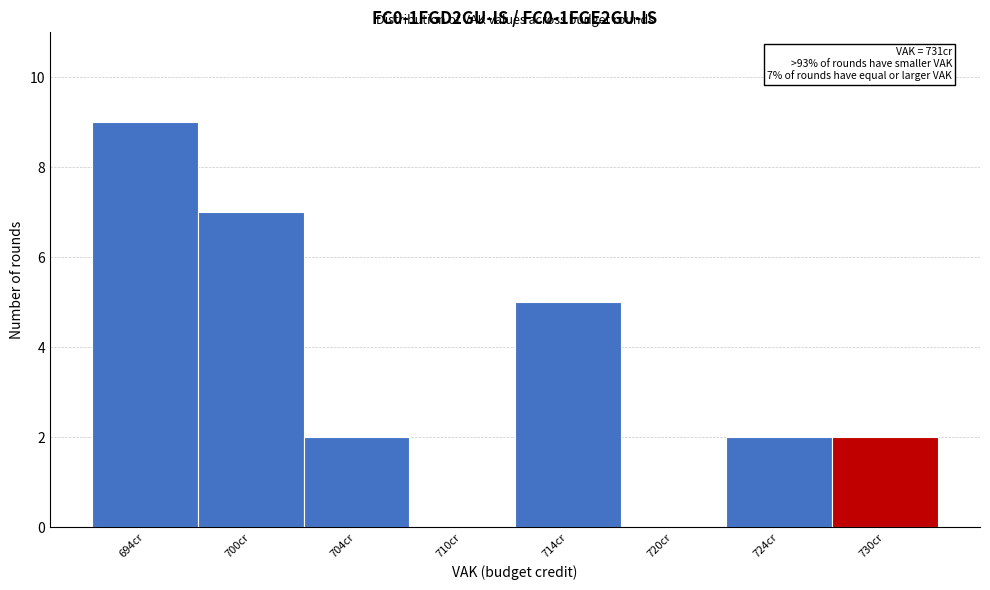

Reading left to right, transcribe all the data shown in this chart.

694cr=9	700cr=7	704cr=2	710cr=0	714cr=5	720cr=0	724cr=2	730cr=2